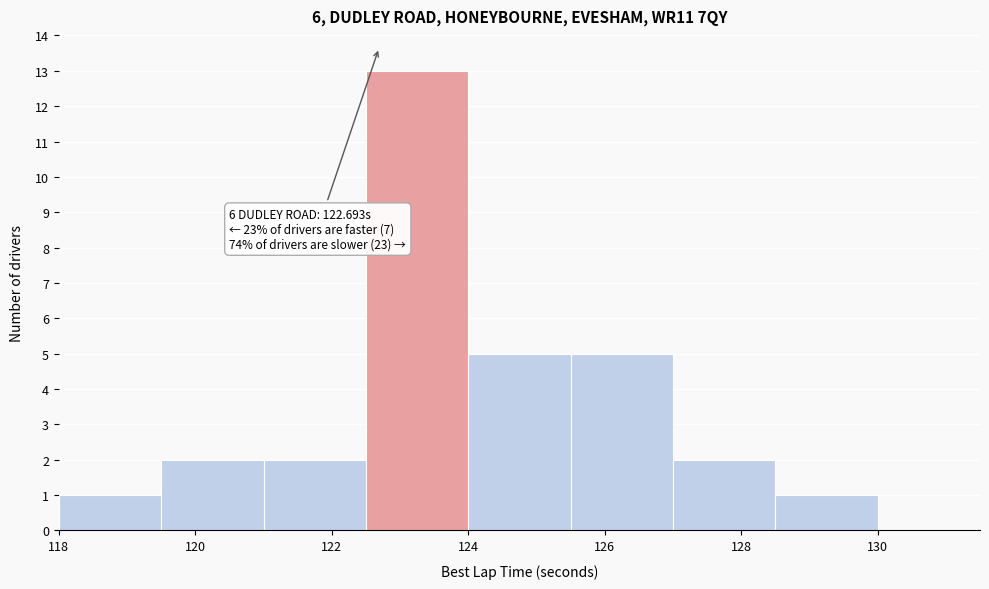

Which range on the x-axis has the tallest bar?

122.5 to 124.0